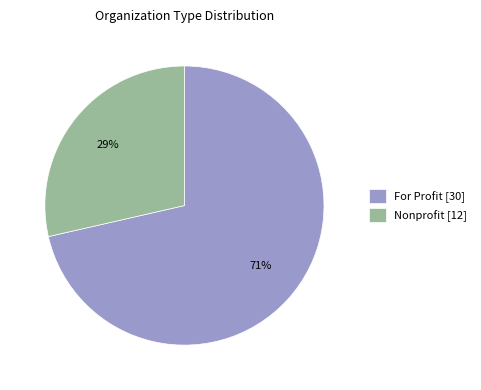

How many slices are in this pie chart?

2